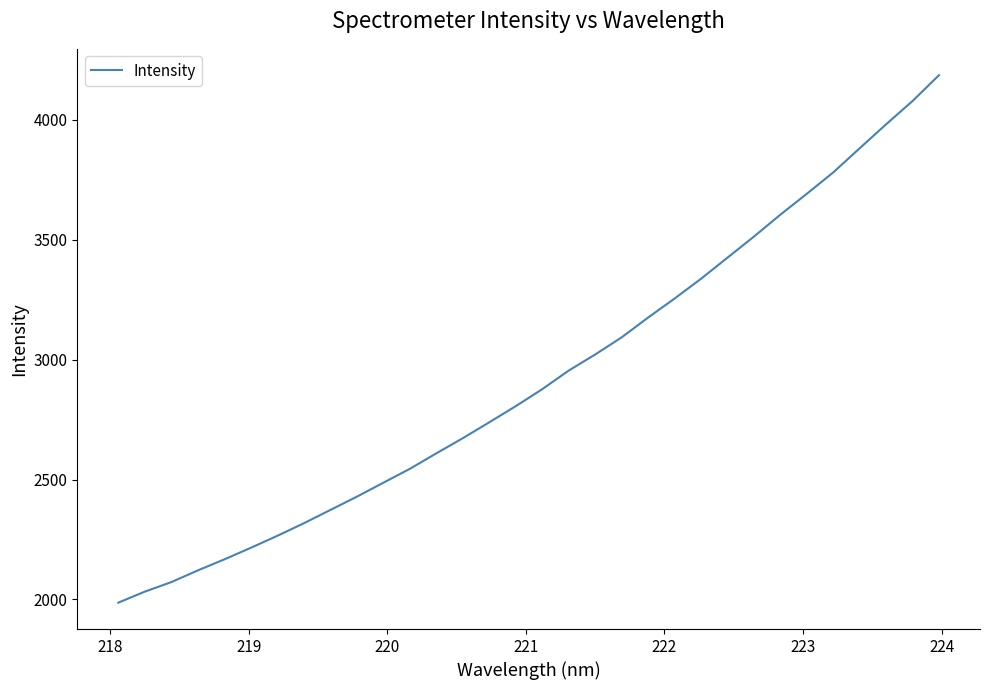

How many lines are shown in the chart?

1